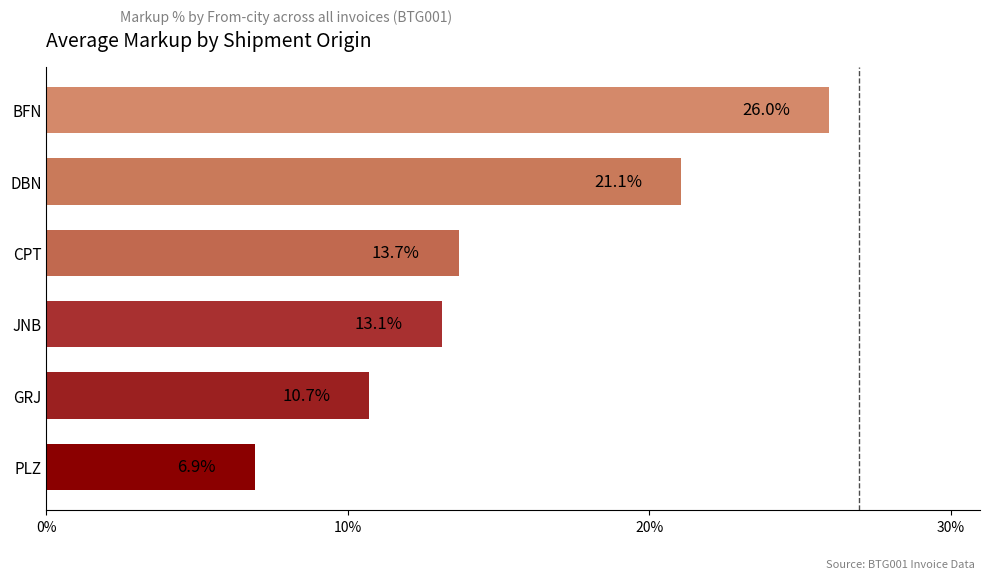

Reading bottom to top, what are all the values shown in this chart?

PLZ=6.9	GRJ=10.7	JNB=13.1	CPT=13.7	DBN=21.1	BFN=26.0